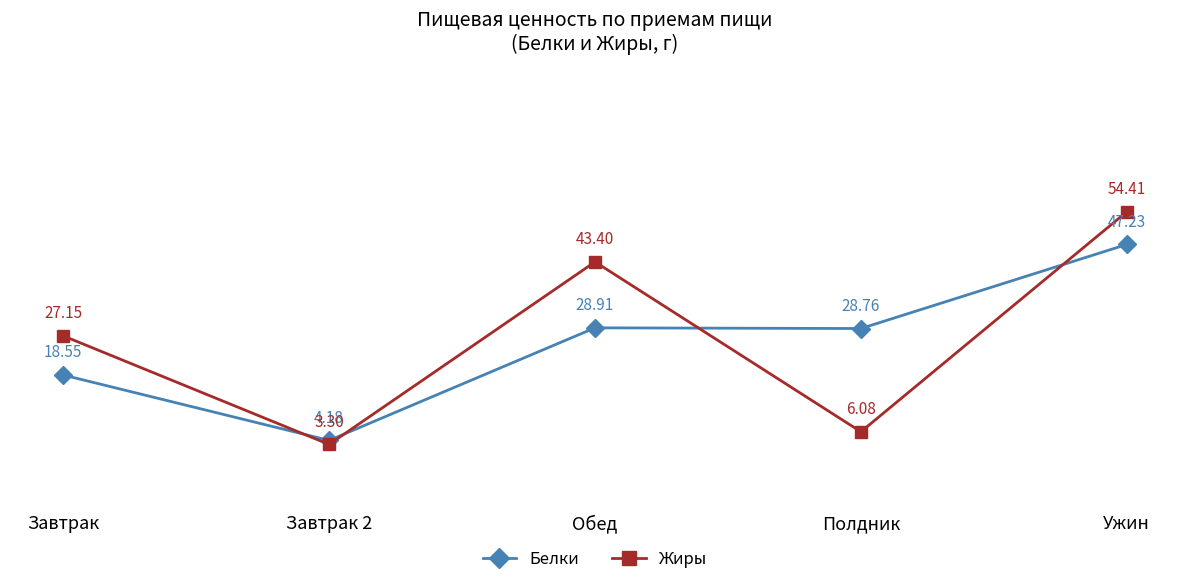

In Белки, how many points are lower than both neighbors (excluding endpoints)?

2